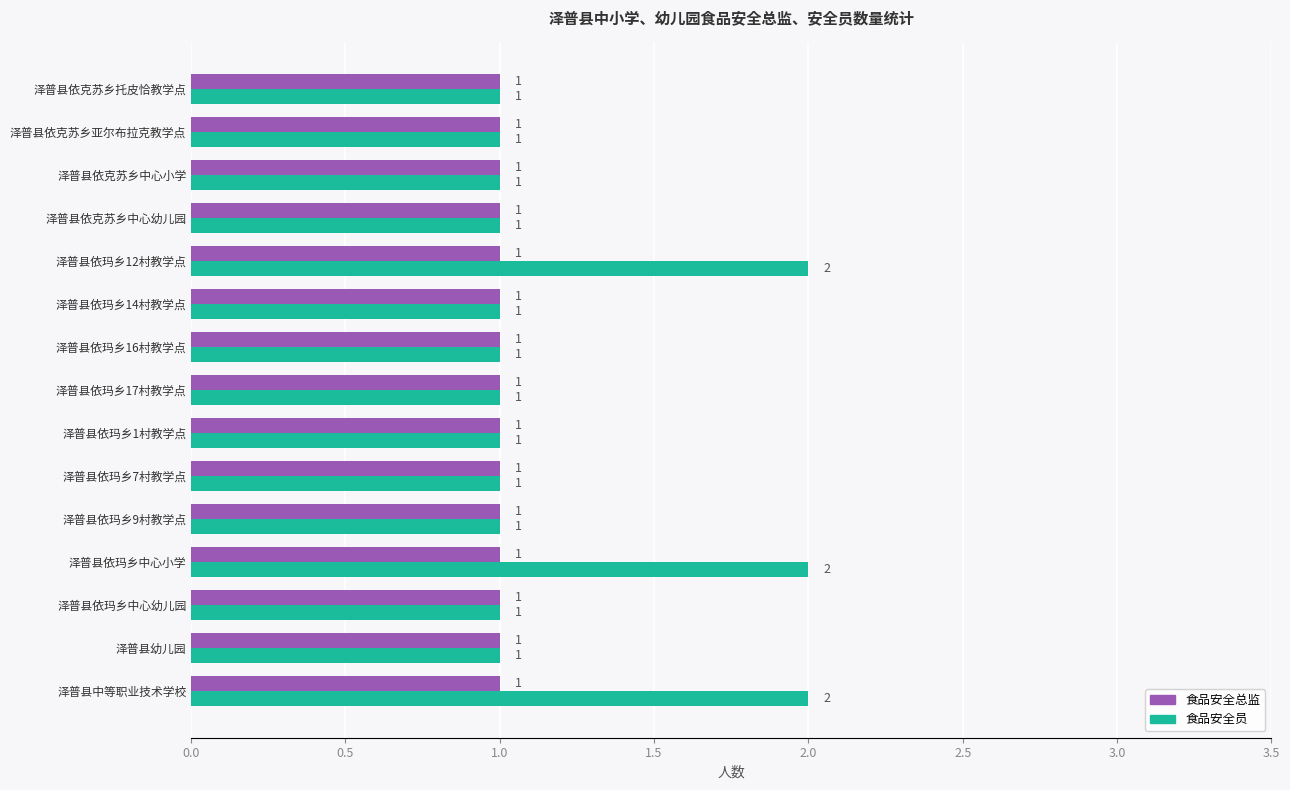

What are all the series names shown in the legend?

食品安全总监, 食品安全员